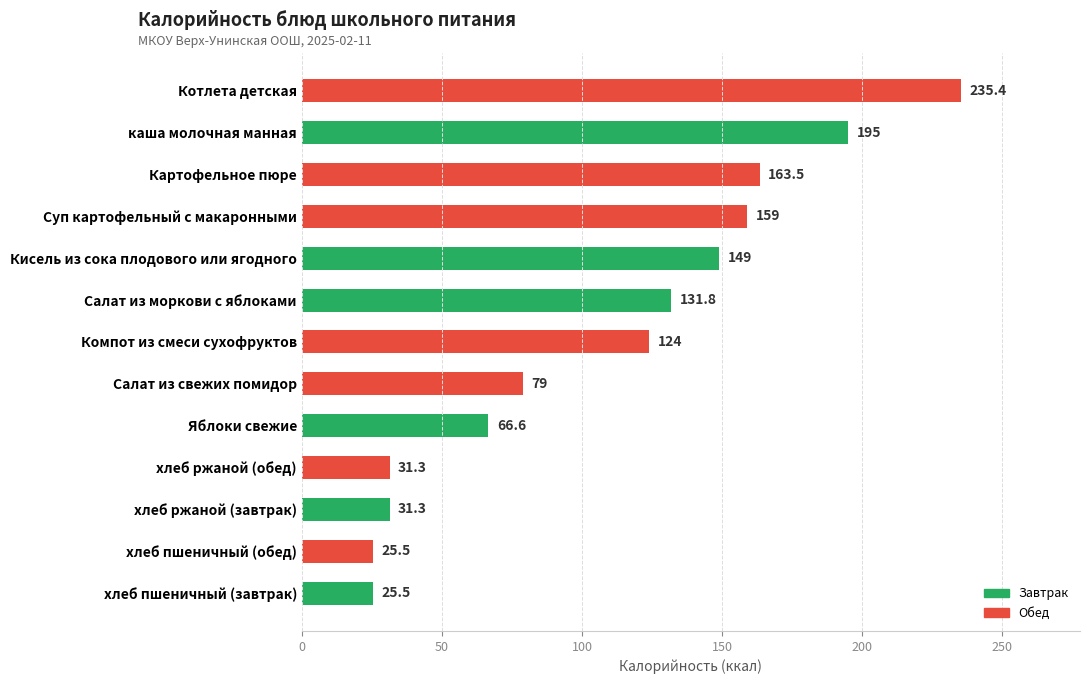

Where is the data nearest to the value 130?

Салат из моркови с яблоками